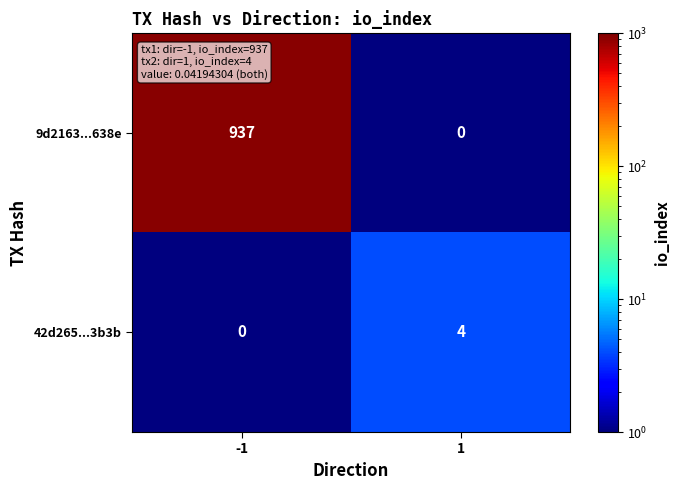

What is the spread (max minus min) of values at 1?

4